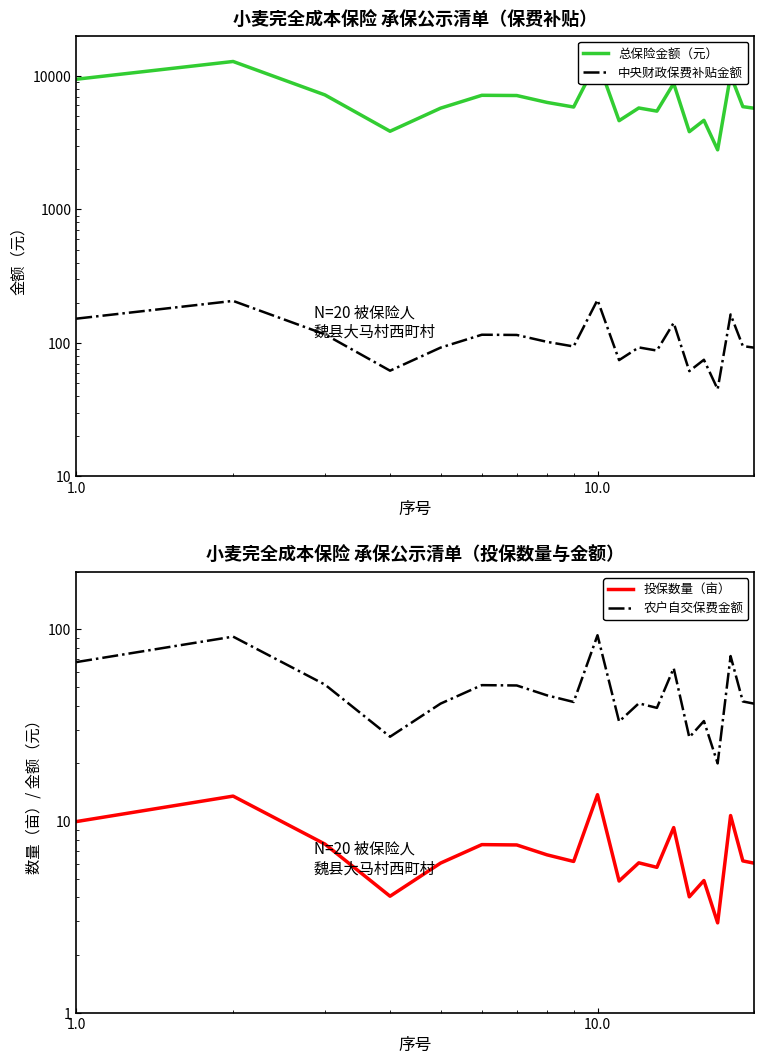

True or false: 农户自交保费金额 and 总保险金额（元） intersect in this chart.

False